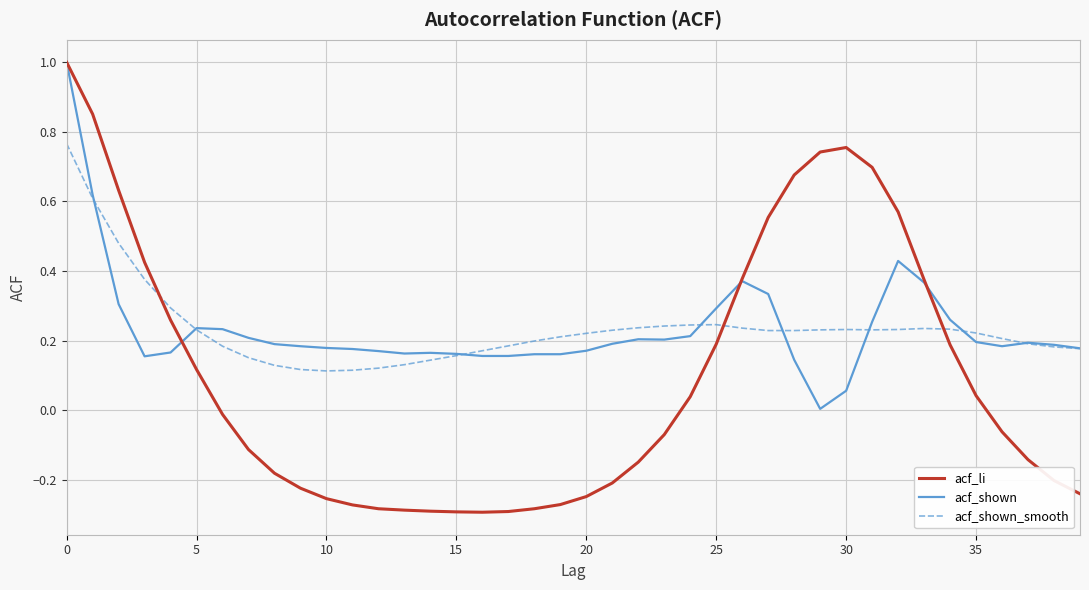

What is the average value of the acf_shown_smooth series?

0.2